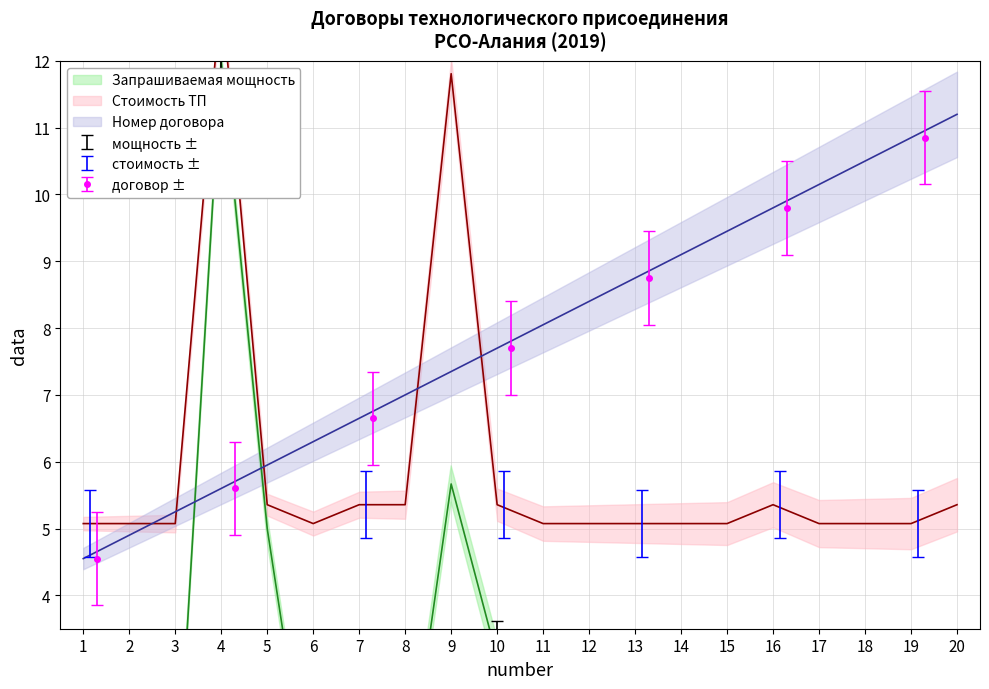

At which category is the sum across all series the highest?

4